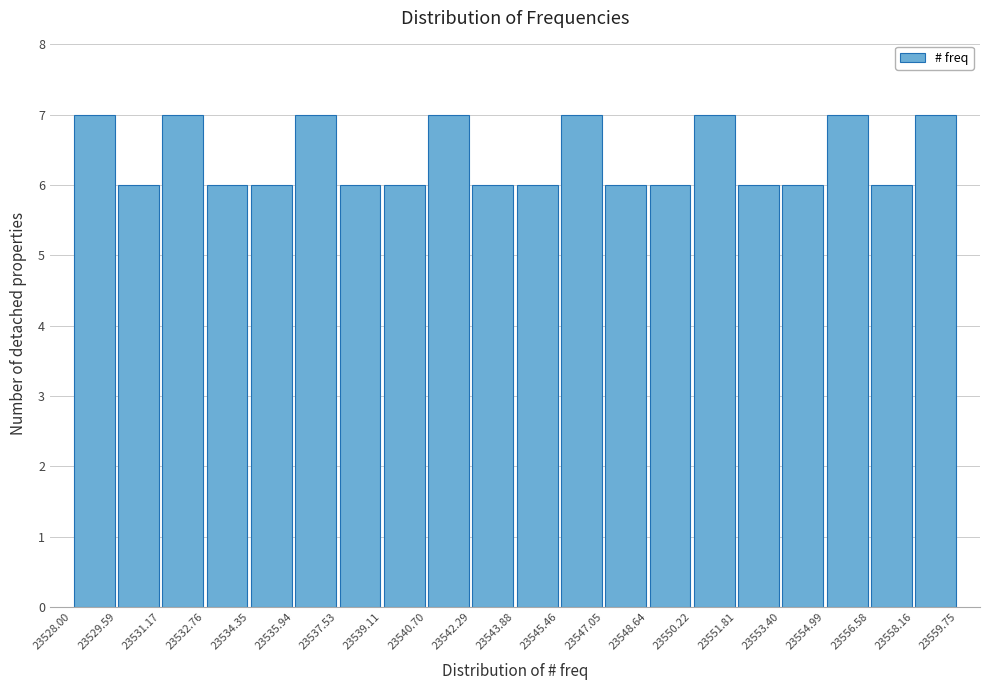

Reading left to right, transcribe this chart: for each bar, give the range it covers on the x-axis and its height. The values are not printed on the chart, so give them approximately, as read against the axis.

23528.00 to 23529.59: 7
23529.59 to 23531.17: 6
23531.17 to 23532.76: 7
23532.76 to 23534.35: 6
23534.35 to 23535.94: 6
23535.94 to 23537.53: 7
23537.53 to 23539.11: 6
23539.11 to 23540.70: 6
23540.70 to 23542.29: 7
23542.29 to 23543.88: 6
23543.88 to 23545.46: 6
23545.46 to 23547.05: 7
23547.05 to 23548.64: 6
23548.64 to 23550.22: 6
23550.22 to 23551.81: 7
23551.81 to 23553.40: 6
23553.40 to 23554.99: 6
23554.99 to 23556.58: 7
23556.58 to 23558.16: 6
23558.16 to 23559.75: 7